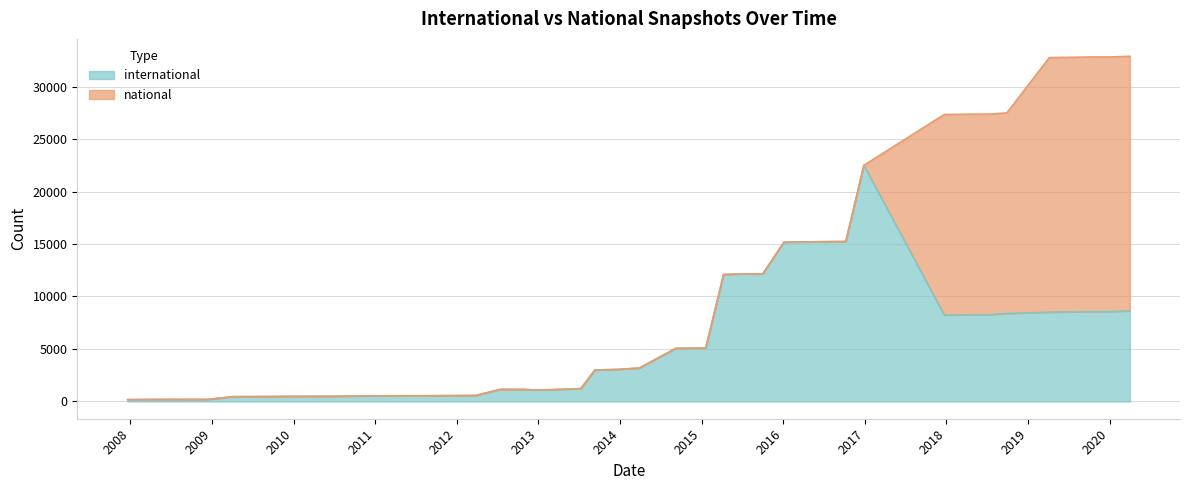

How many interior local peaks (higher than both neighbors) does the data have?

5